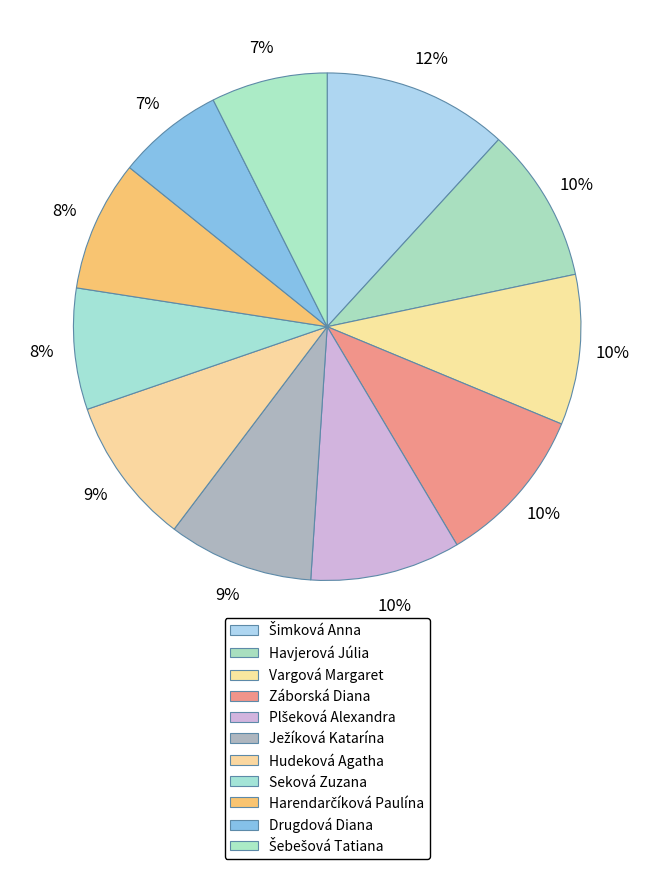

True or false: Harendarčíková Paulína accounts for 8% of the total.

True